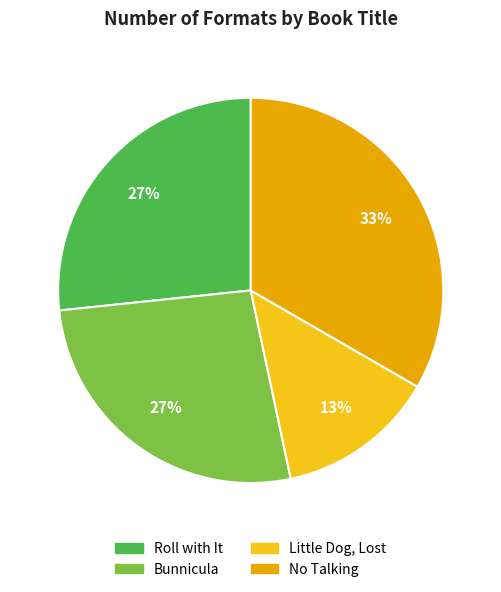

Is the sum of Little Dog, Lost and Bunnicula greater than half?

No